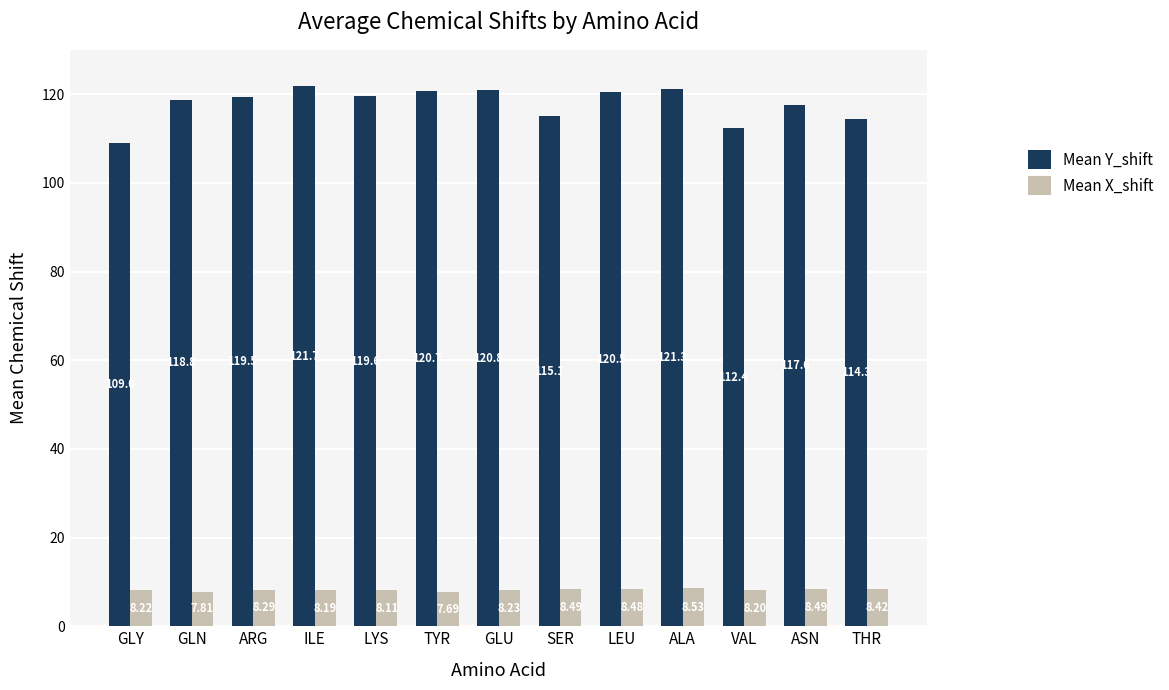

Where does the Mean X_shift series first go above 8?

GLY